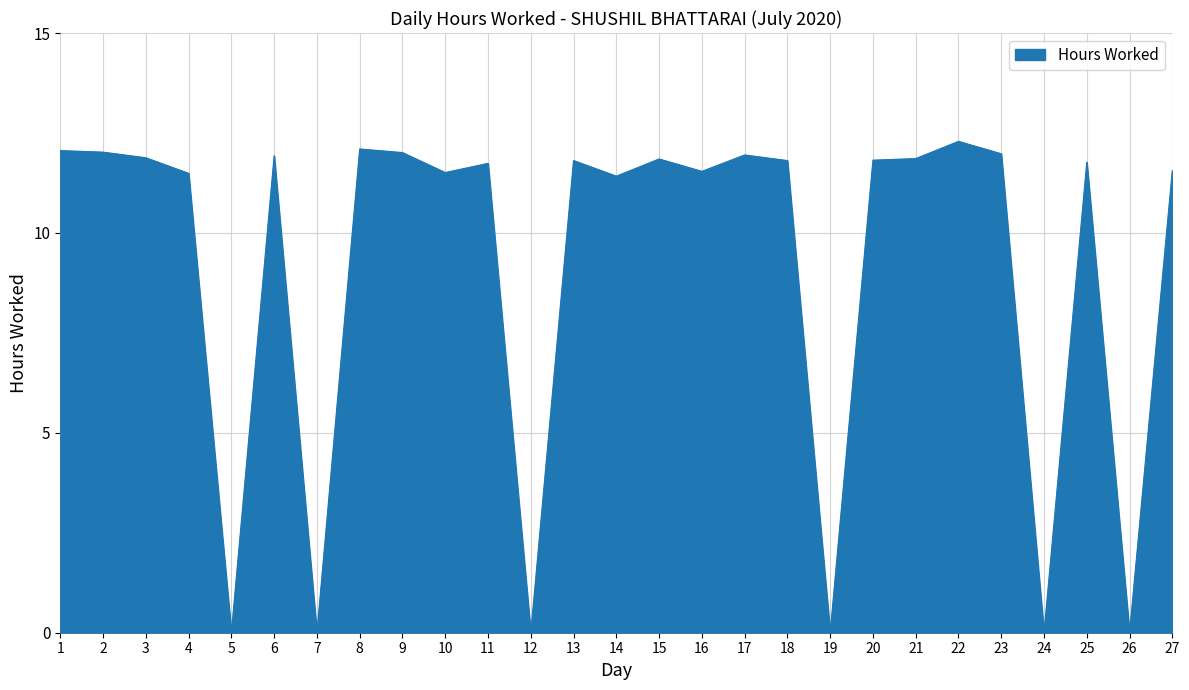

How many lines are shown in the chart?

1